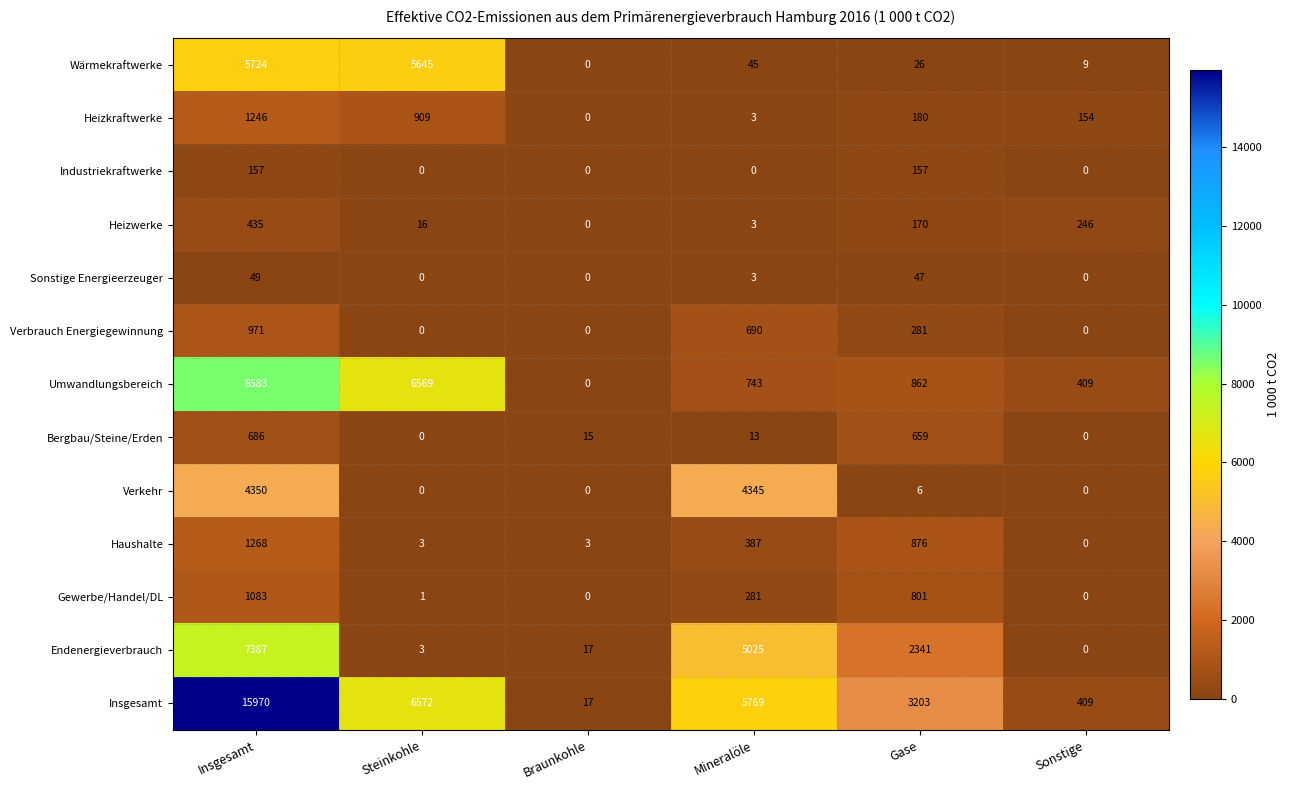

What is the sum of the Wärmekraftwerke values at Braunkohle and Insgesamt?

5724